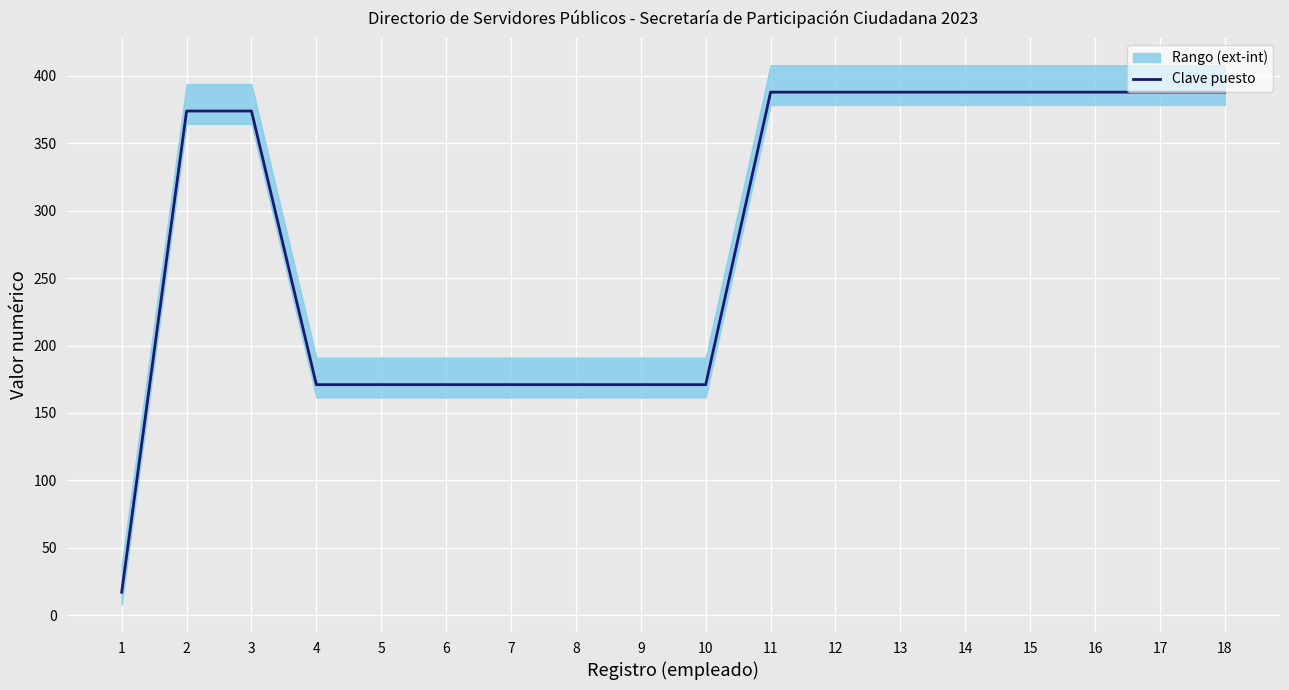

List the labels in order of value, largest first.

11, 12, 13, 14, 15, 16, 17, 18, 2, 3, 4, 5, 6, 7, 8, 9, 10, 1